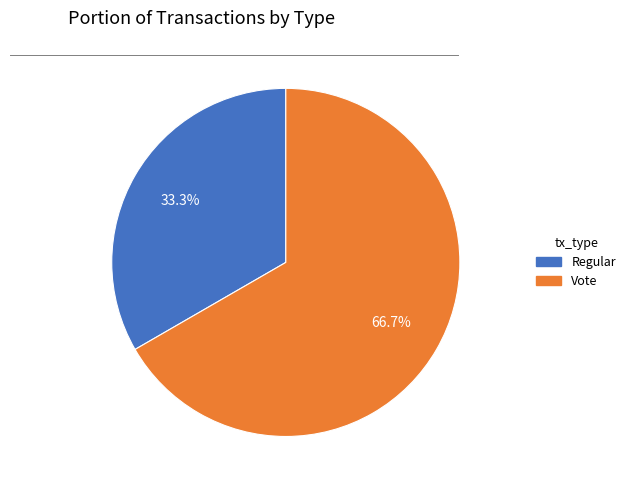

True or false: Regular accounts for 33% of the total.

True